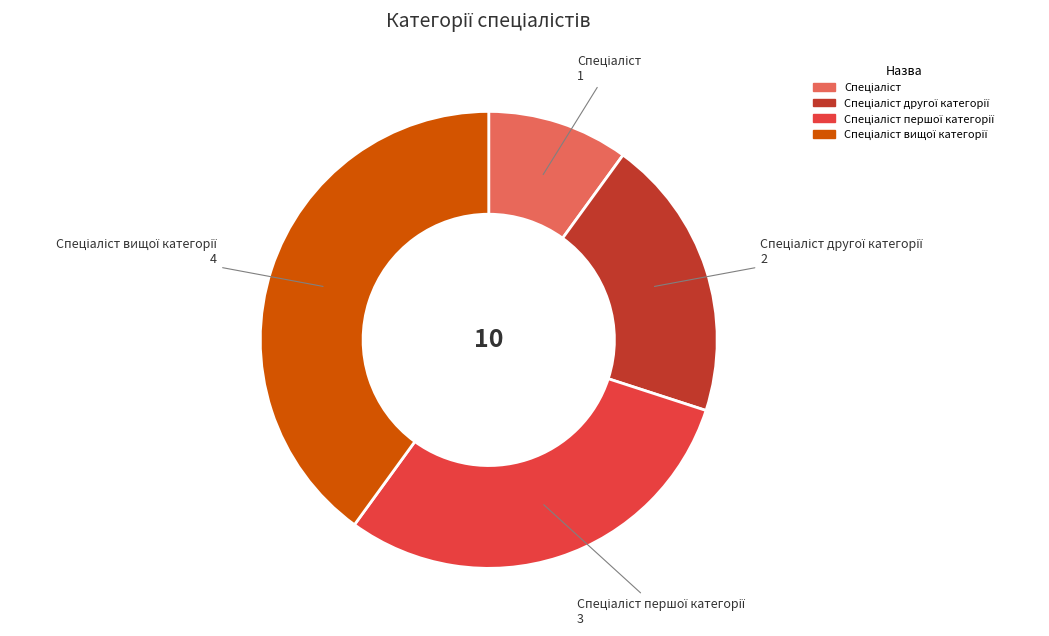

Is there a majority slice in this chart?

No